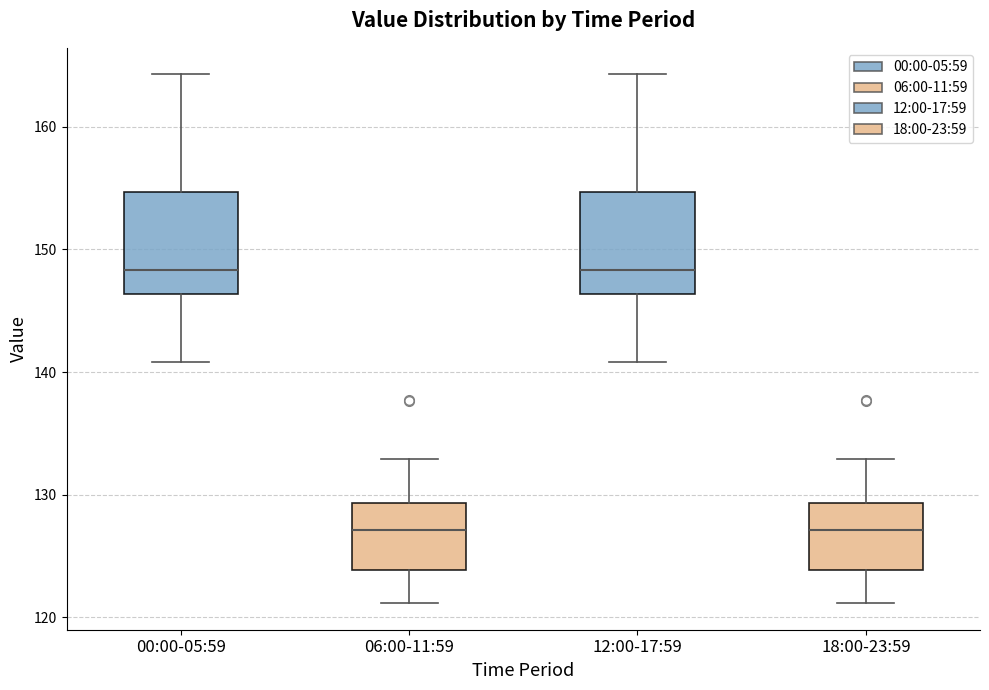

Reading left to right, read every box against the y-axis: the position of its median line, the range the box covers, and the ends of its whiskers. The values are not printed on the chart, so give them approximately, as read against the axis.

00:00-05:59: median 148, box 146 to 155, whiskers 141 to 164
06:00-11:59: median 127, box 124 to 129, whiskers 121 to 133
12:00-17:59: median 148, box 146 to 155, whiskers 141 to 164
18:00-23:59: median 127, box 124 to 129, whiskers 121 to 133